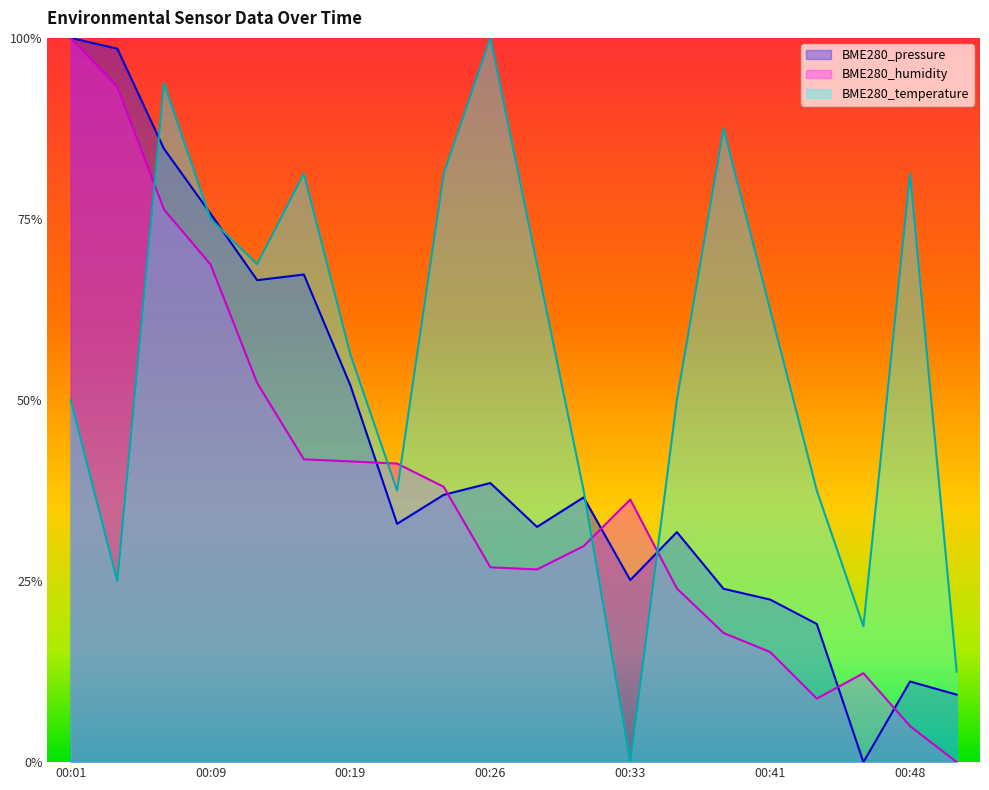

The value of BME280_temperature at 00:09 is 0.4. True or false?

False